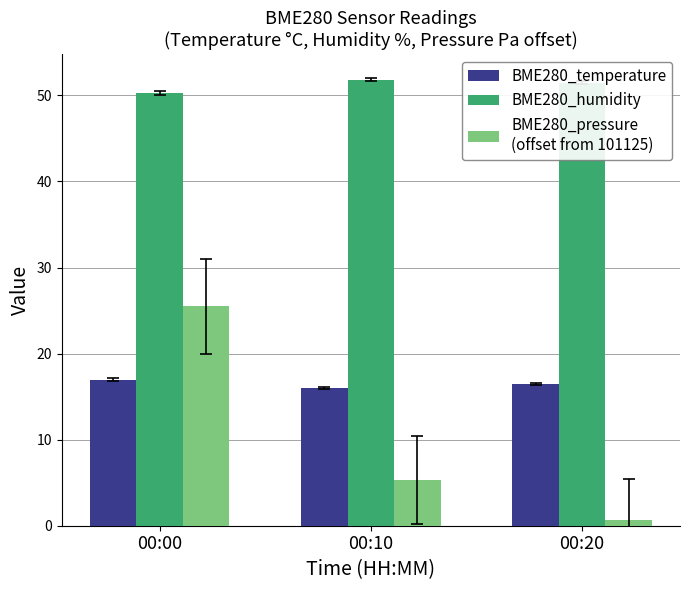

At which category is the sum across all series the highest?

00:00